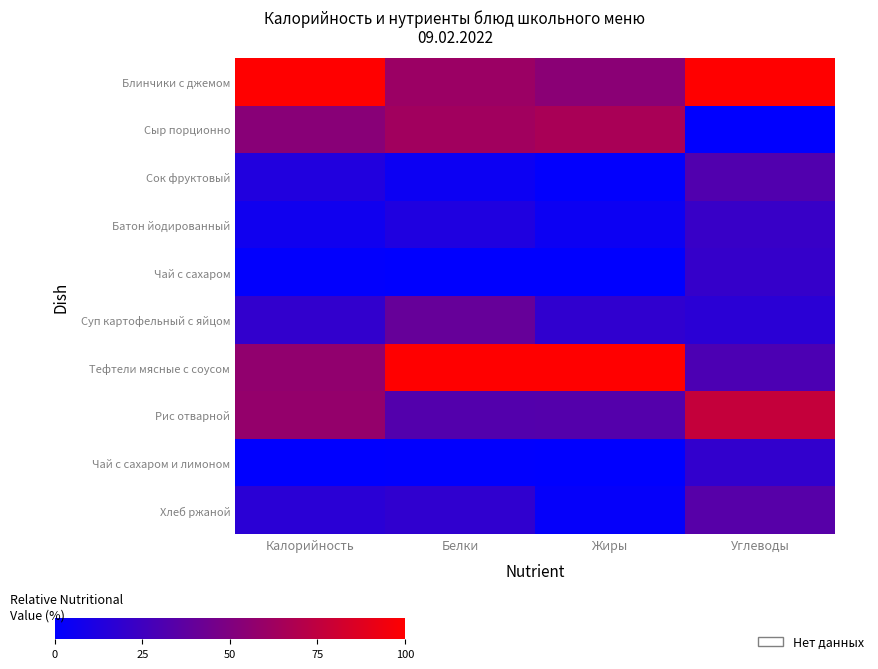

At which category does the chart reach its peak across all series?

Калорийность